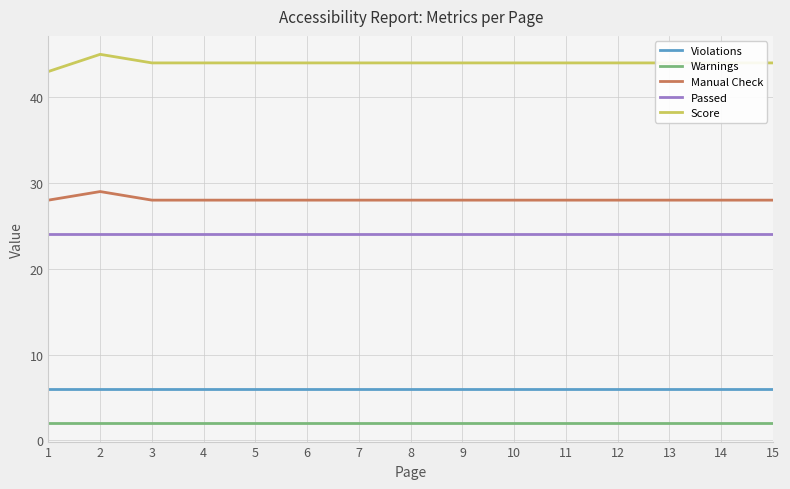

At how many categories does at least one series exceed 6?

15